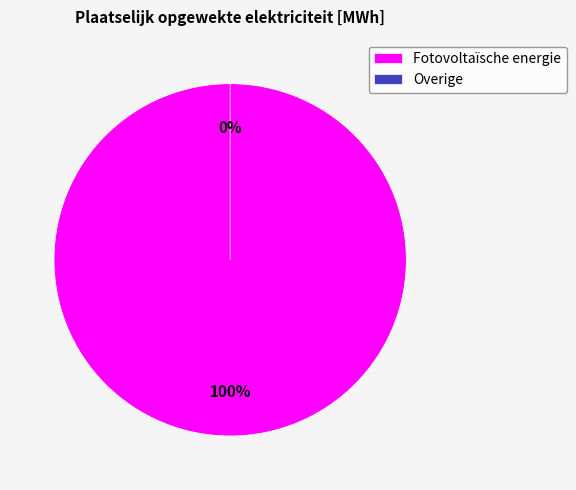

Rank the categories by value from lowest to highest.

Overige, Fotovoltaïsche energie